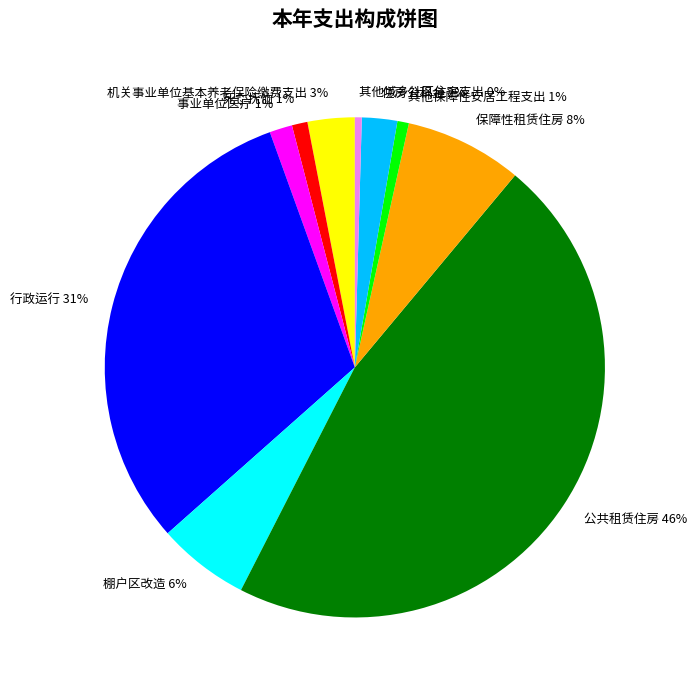

To the nearest percent, what percentage of the pie is 保障性租赁住房?

8%